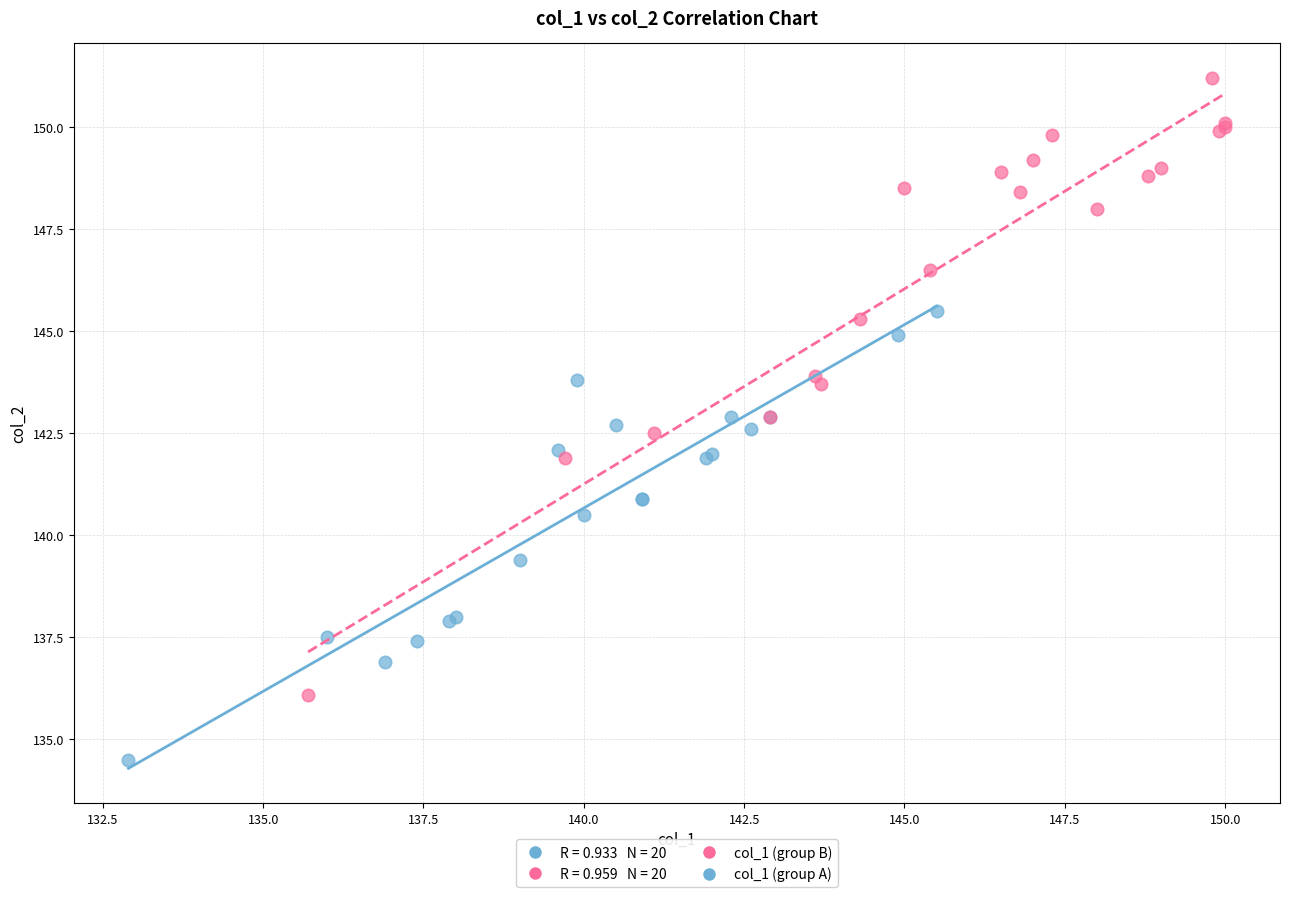

Which series reaches the minimum Y coordinate?

col_1 (group A)